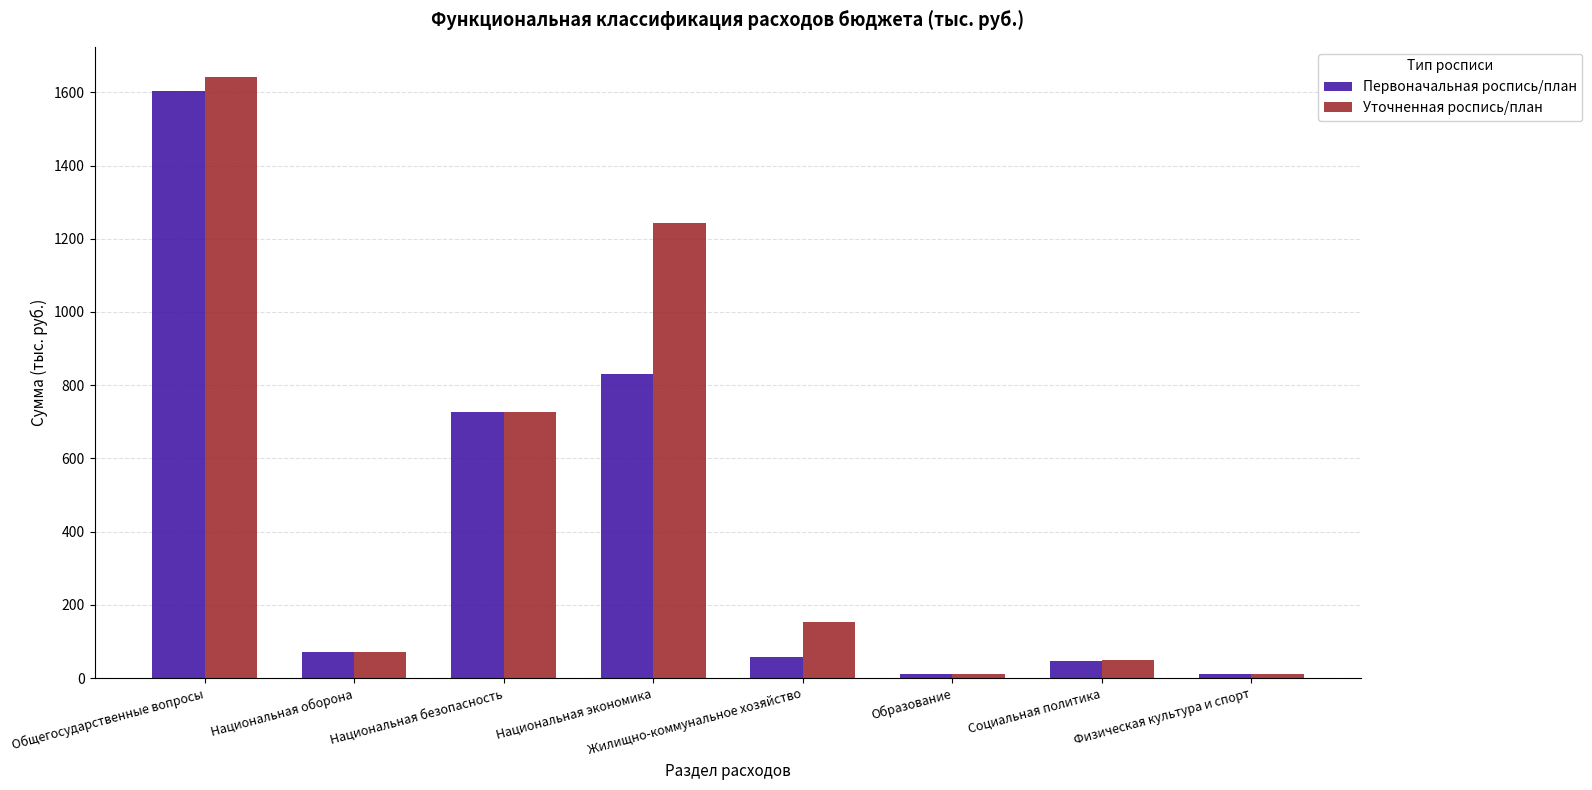

What is the difference between the Уточненная роспись/план values at Жилищно-коммунальное хозяйство and Образование?

142.9